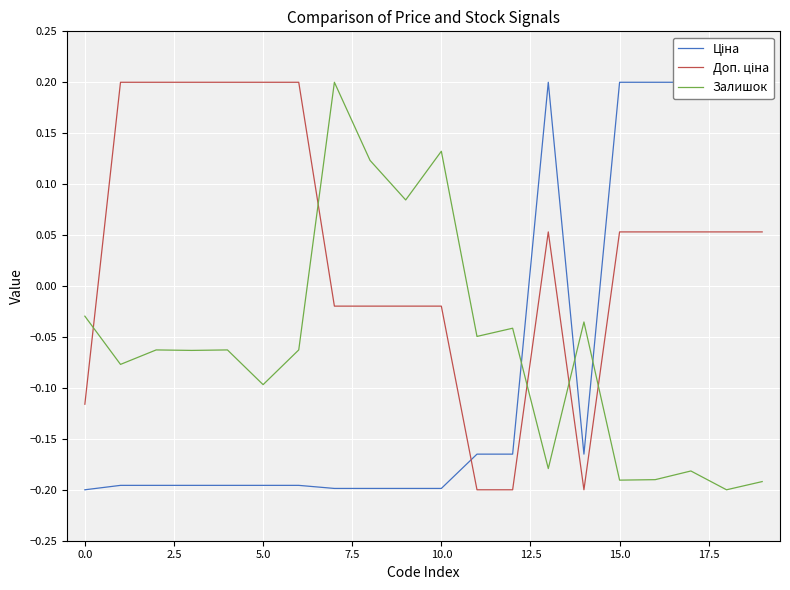

Which series has the largest total across all categories?

Доп. ціна